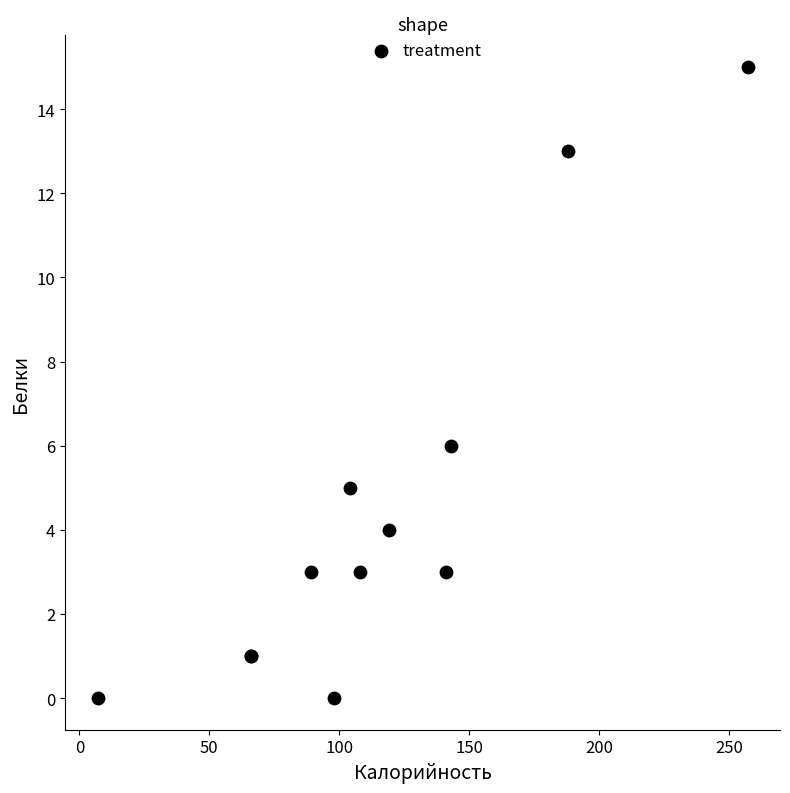

What Y value in the scatter plot is closest to 7?

6